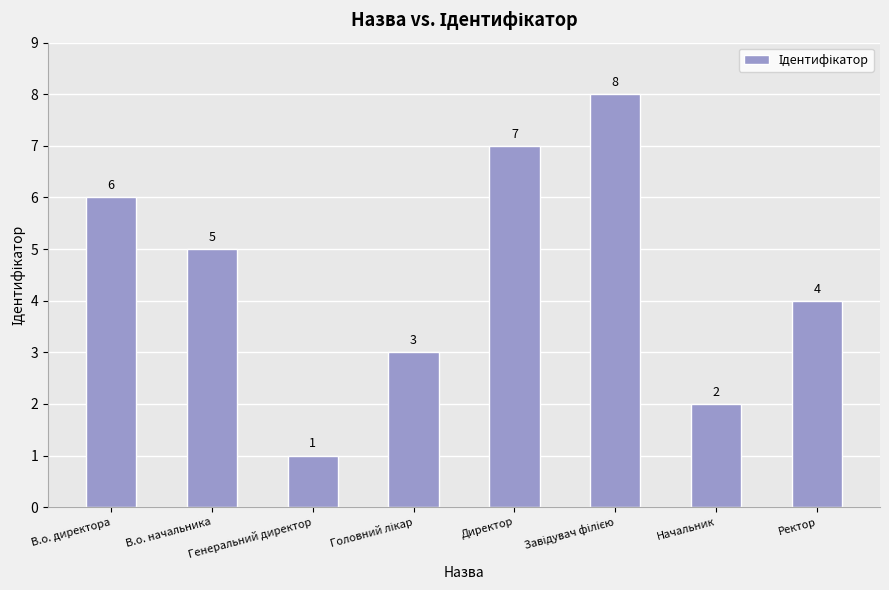

True or false: the data shows 3 at Начальник.

False